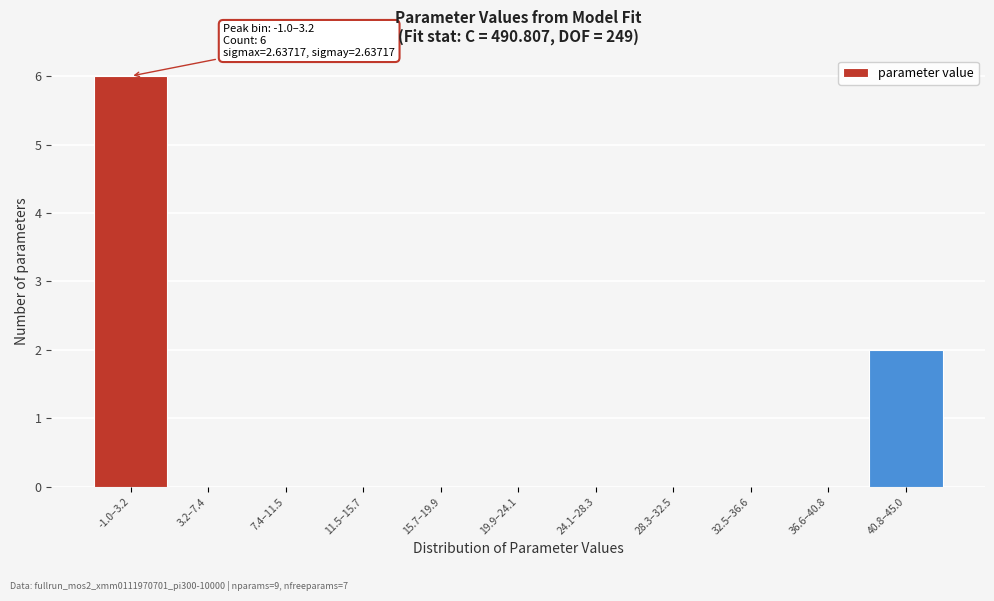

Reading left to right, list all the values displayed in this chart.

-1.0–3.2=6	3.2–7.4=0	7.4–11.5=0	11.5–15.7=0	15.7–19.9=0	19.9–24.1=0	24.1–28.3=0	28.3–32.5=0	32.5–36.6=0	36.6–40.8=0	40.8–45.0=2